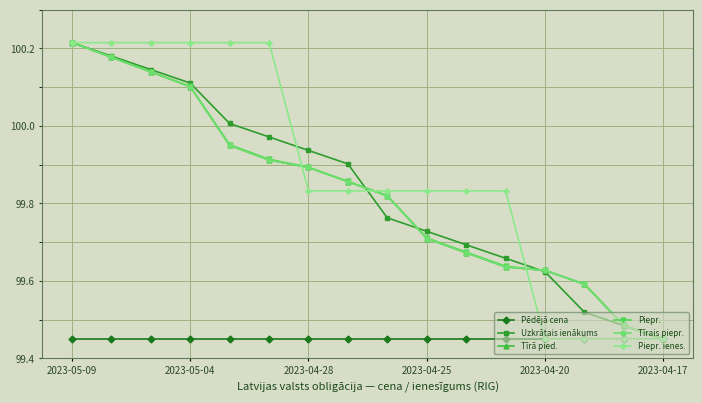

Is this an area chart (filled region under the line)?

No